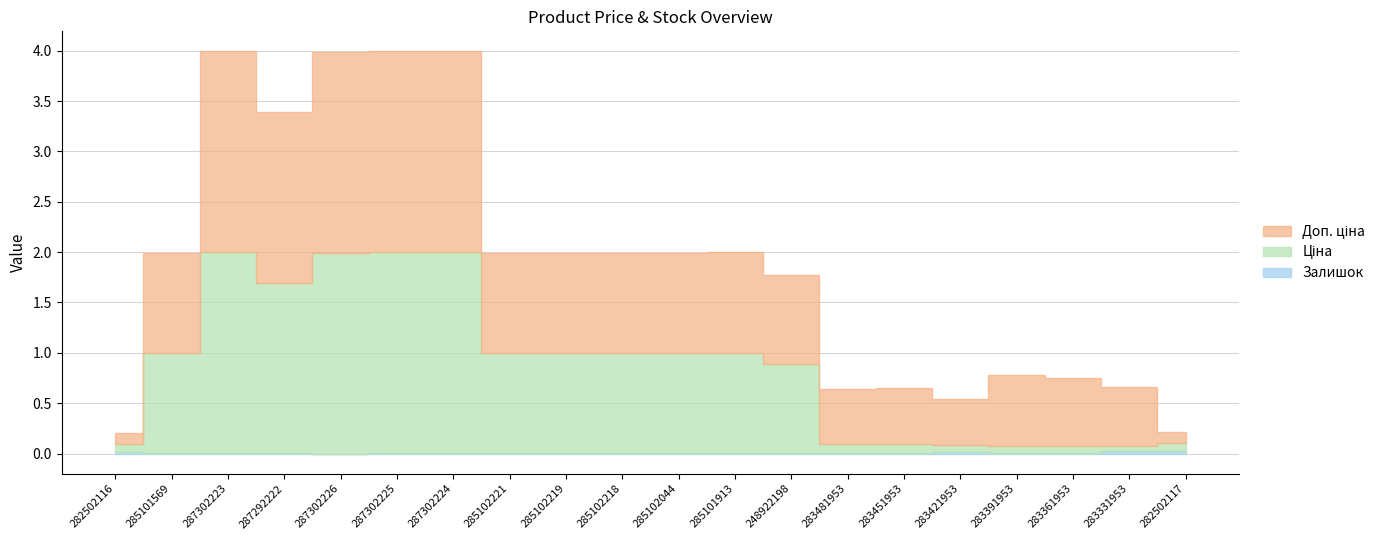

The Залишок series shows 0.0 at 283331953. True or false?

True